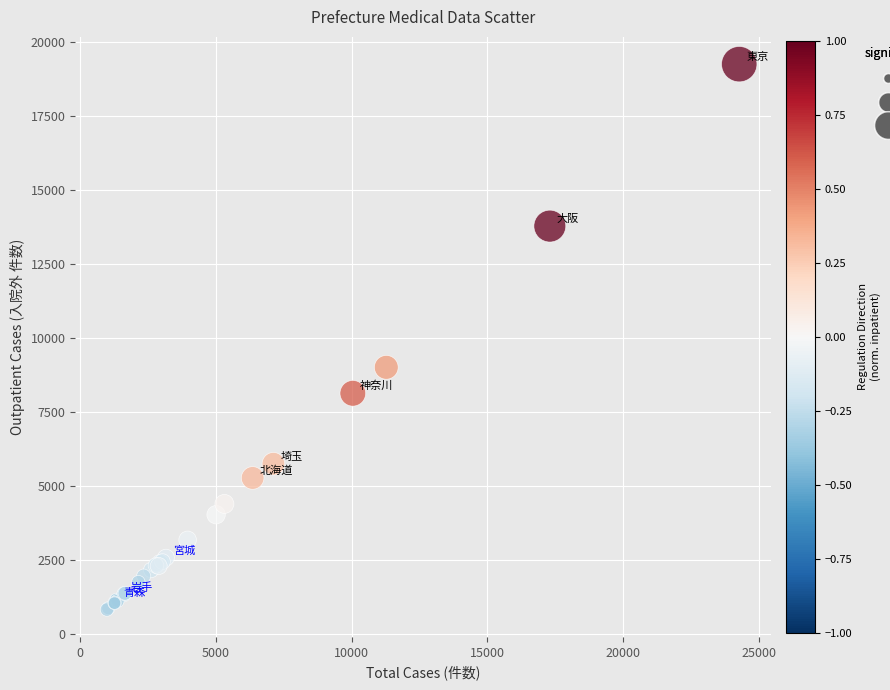

What Y value in the scatter plot is closest to 10034?

9004